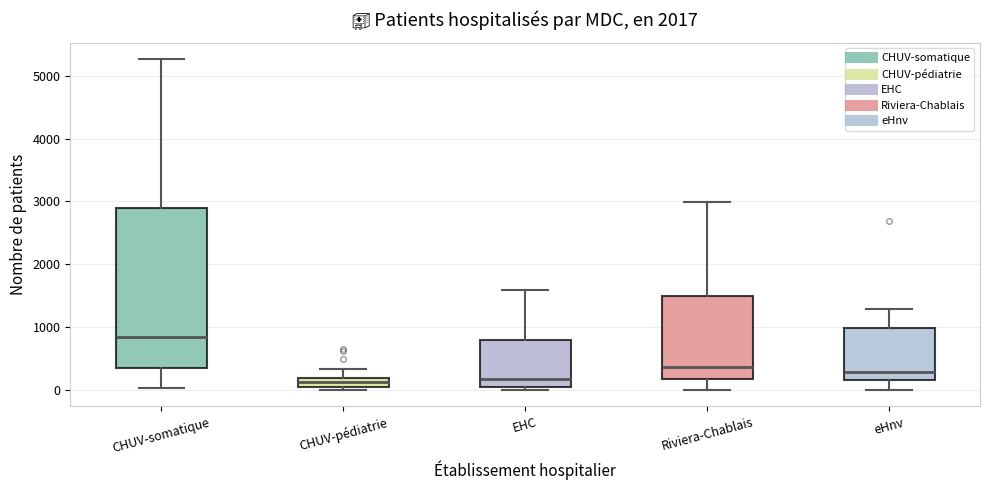

Where does the median line of the box for EHC sit on the y-axis? The values are not printed on the chart, so give them approximately, as read against the axis.

200